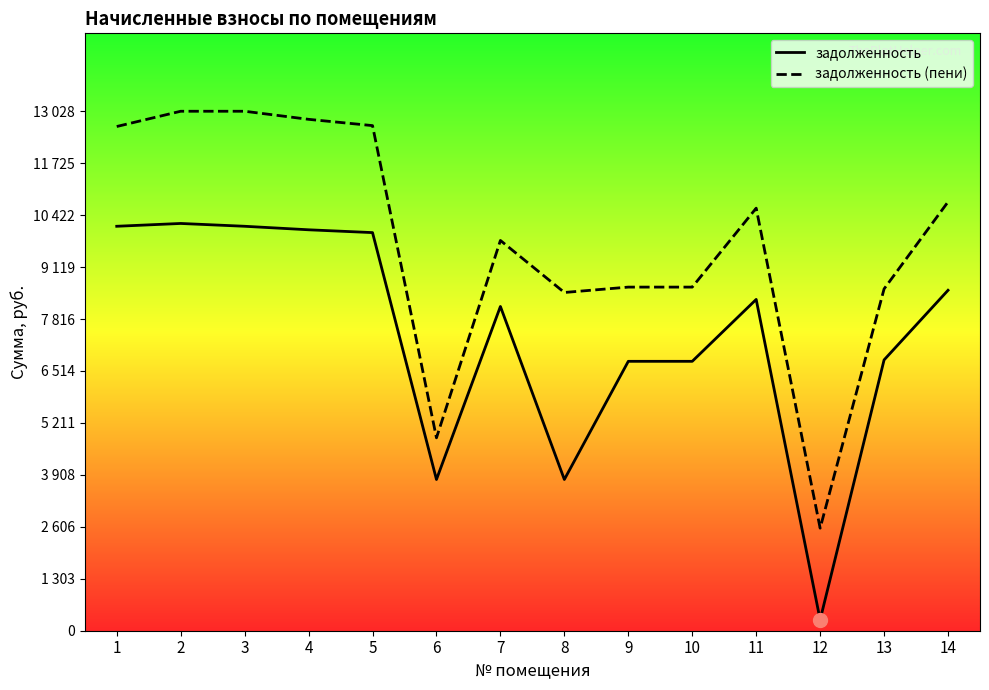

The value of задолженность (пени) at 4 is 8644.6. True or false?

False